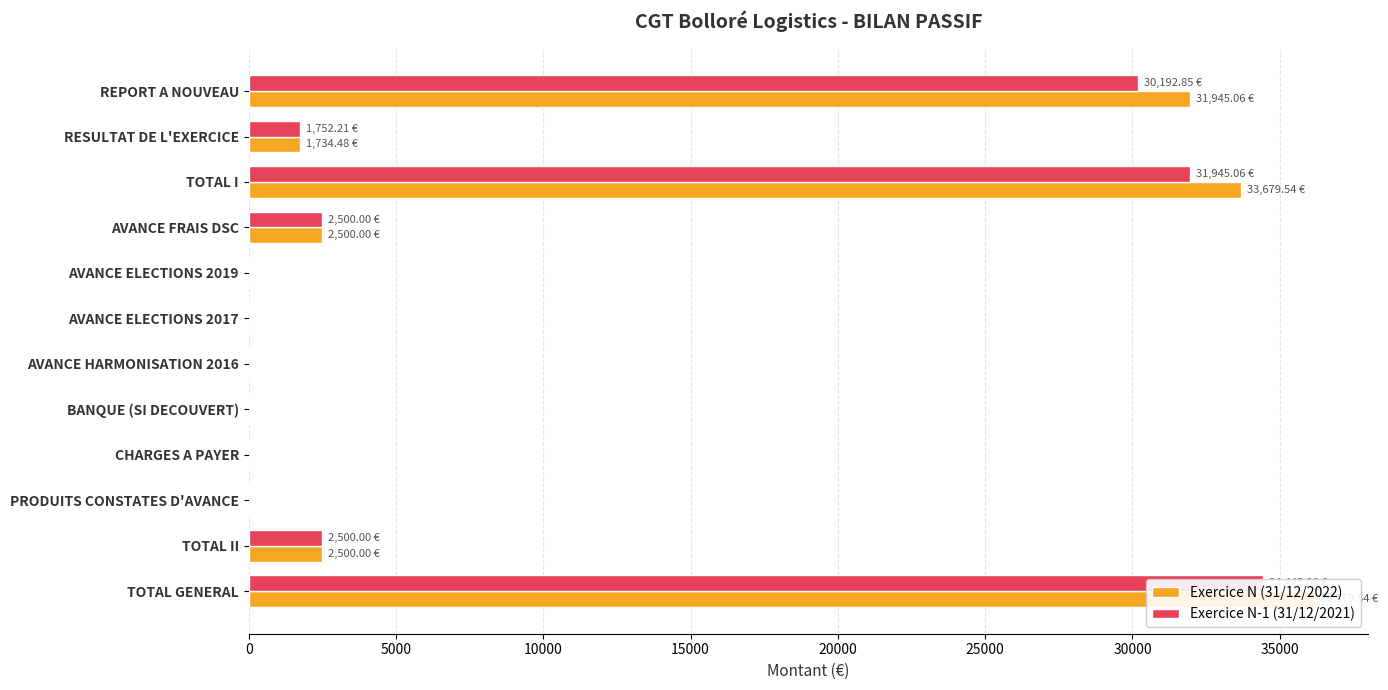

What are all the series names shown in the legend?

Exercice N (31/12/2022), Exercice N-1 (31/12/2021)